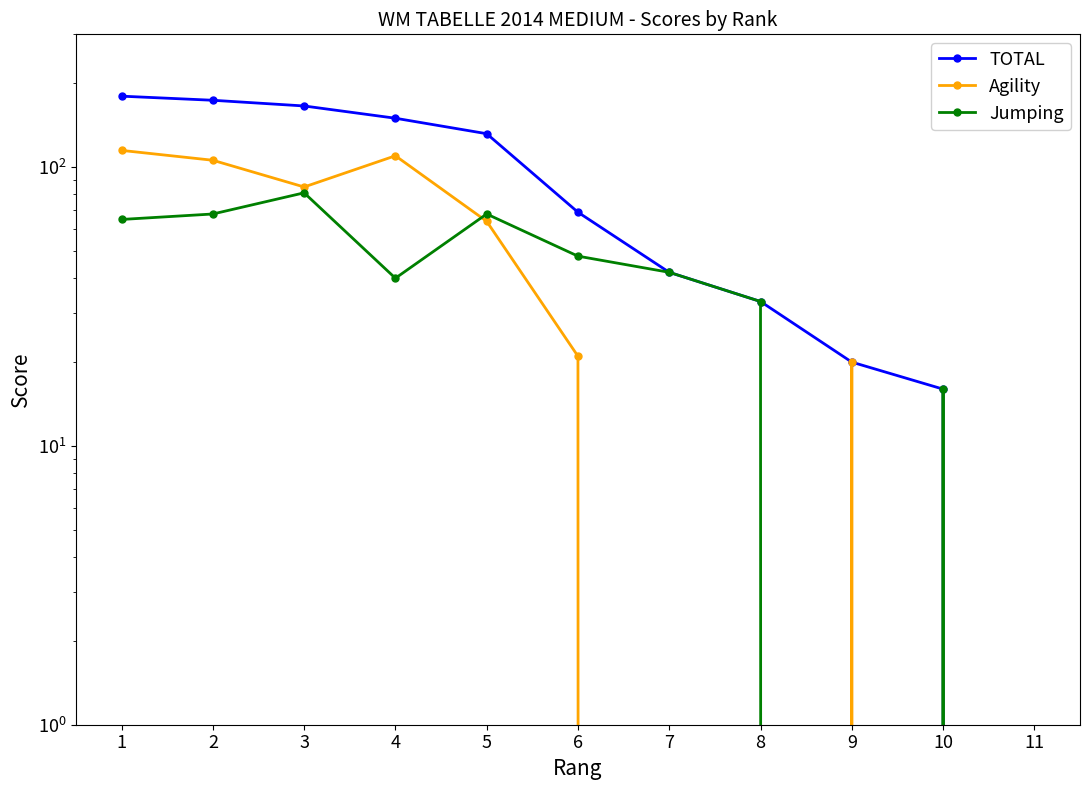

Which has a higher value, 6 or 1?

1